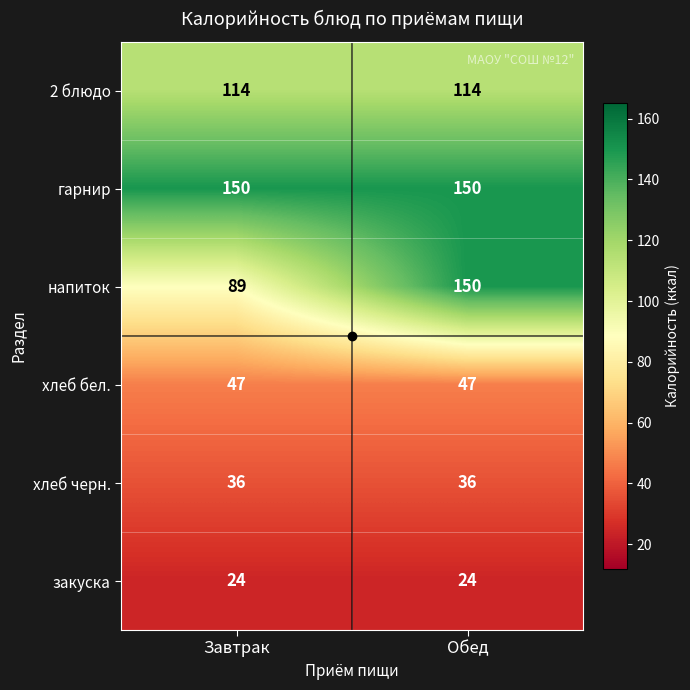

What is the spread (max minus min) of values at Завтрак?

126